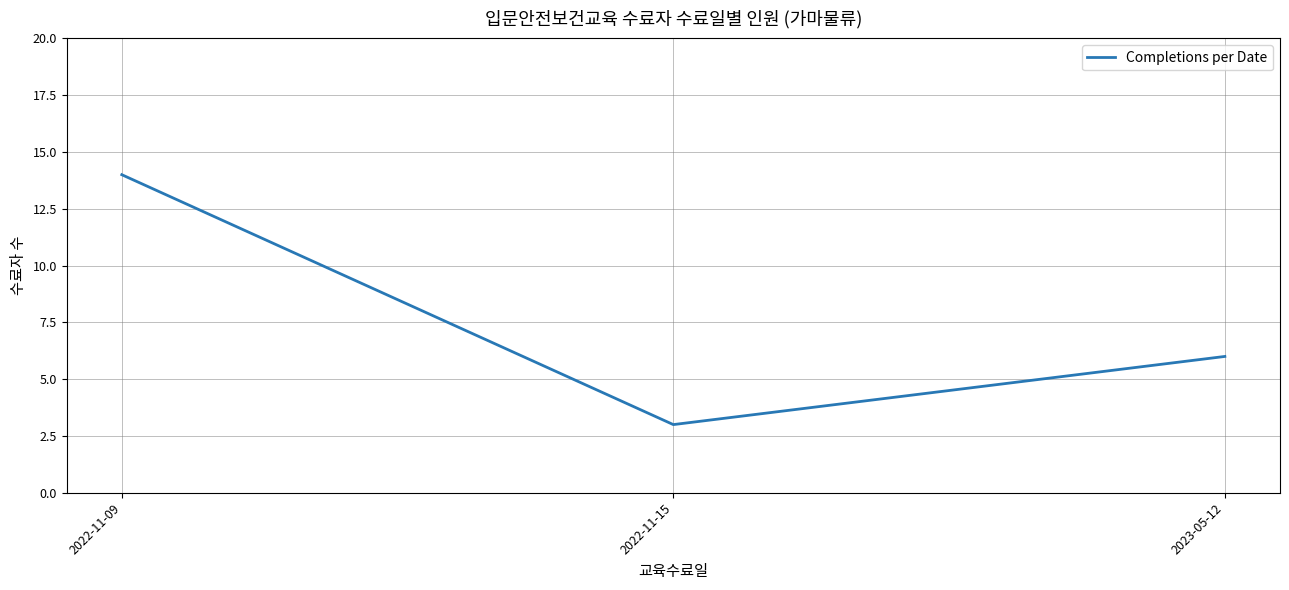

Is it true that the value at 2023-05-12 is 8?

False